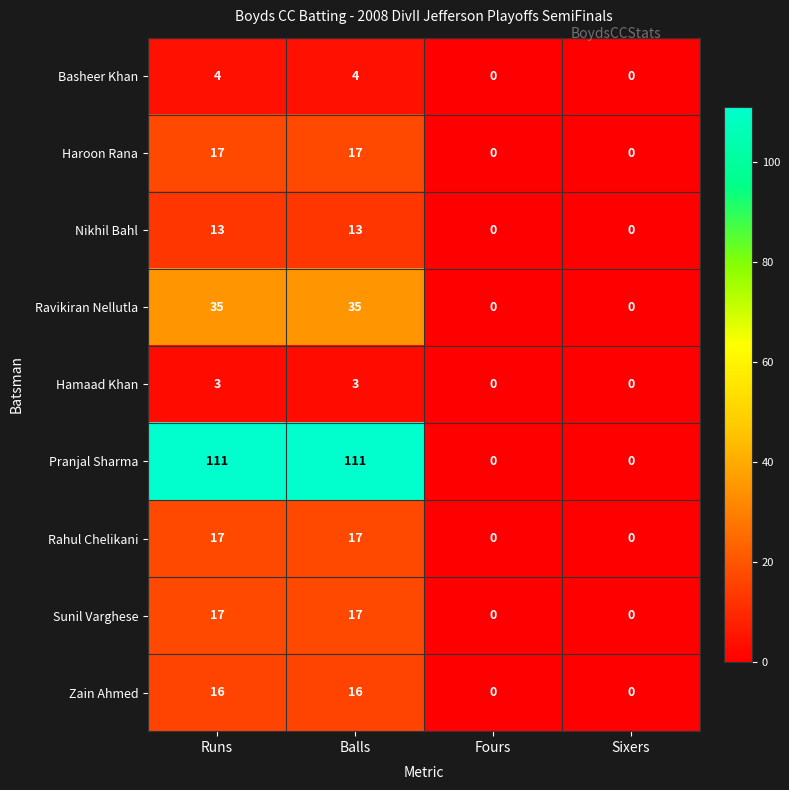

Which series has the largest total across all categories?

Pranjal Sharma